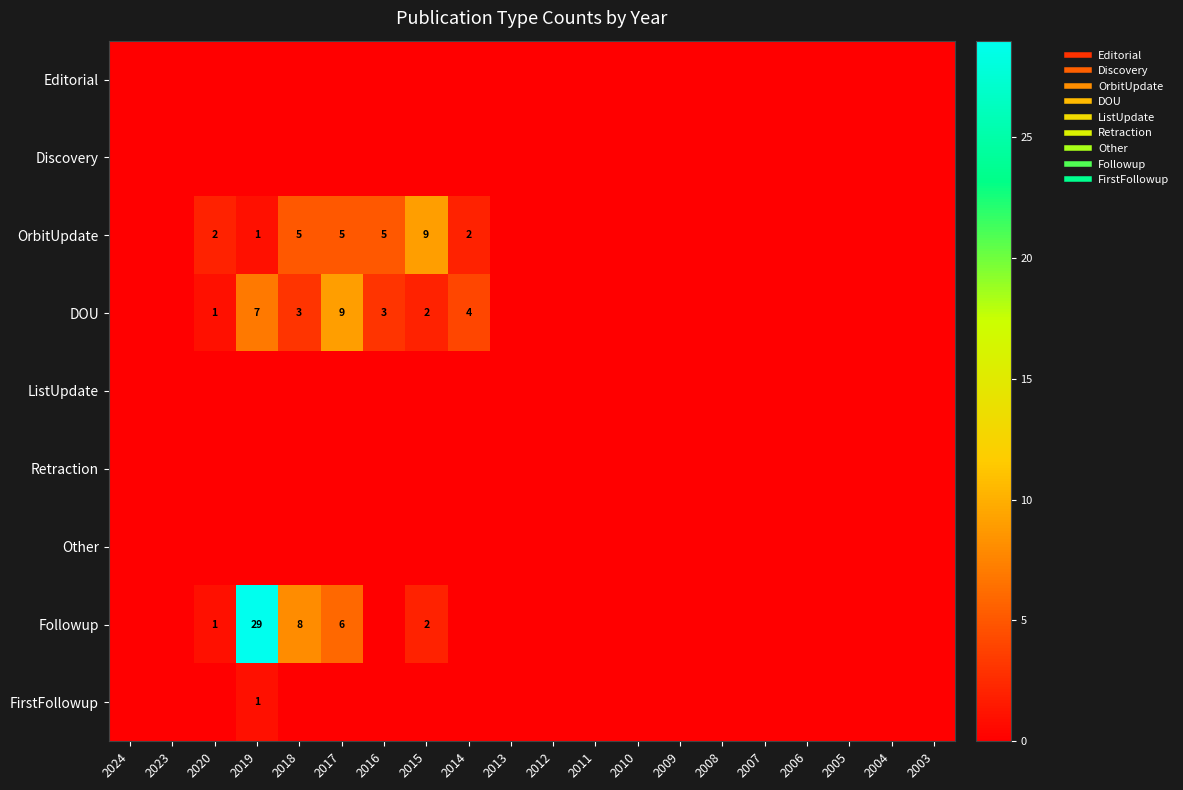

At how many categories does at least one series exceed 4?

5